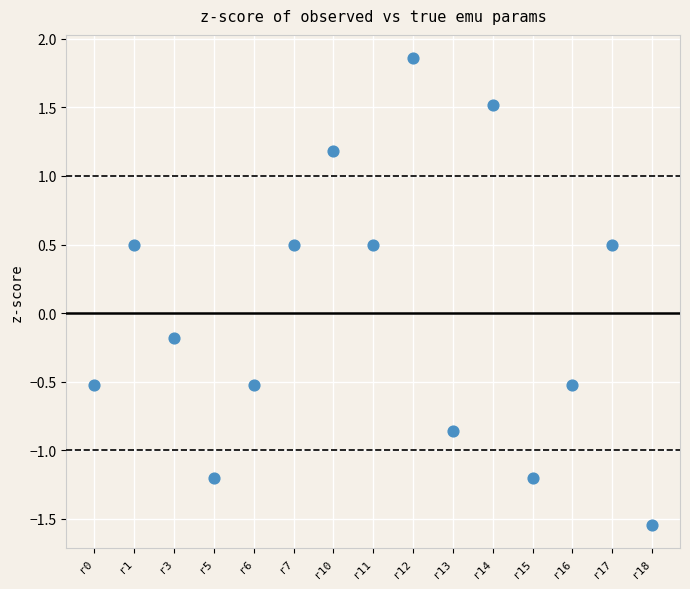

What is the range of Y values (max minus min)?

3.4